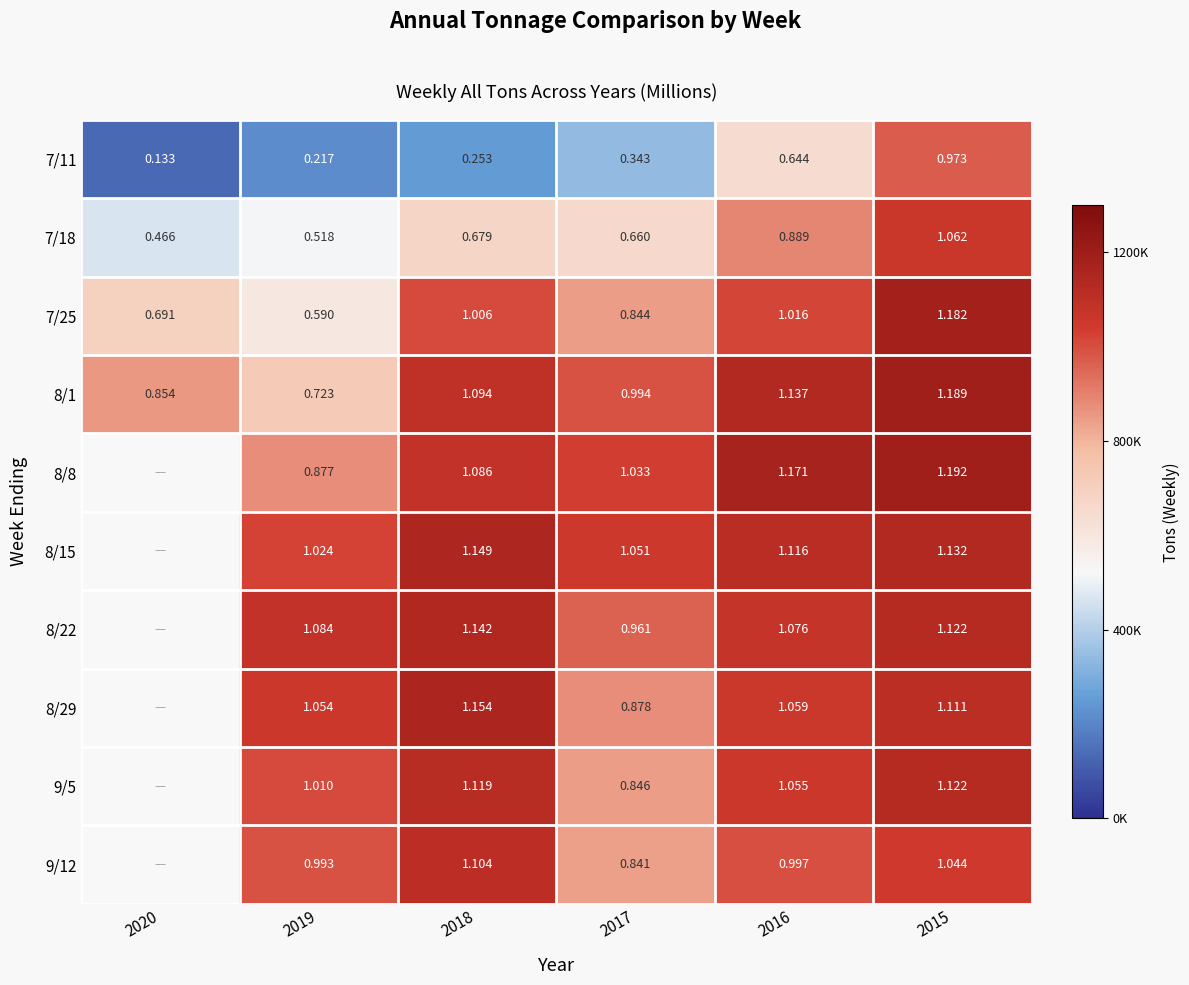

Is the value of 9/5 at 2019 greater than the value of 7/18 at 2020?

Yes